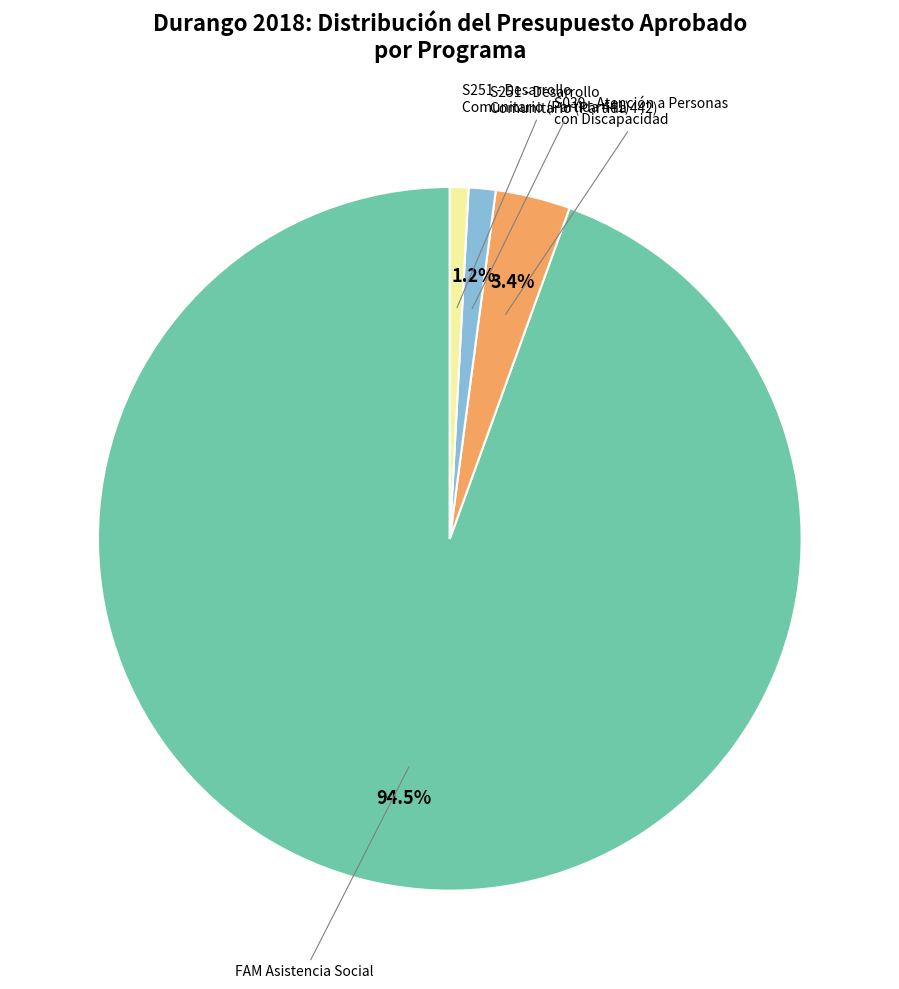

Is there a majority slice in this chart?

Yes